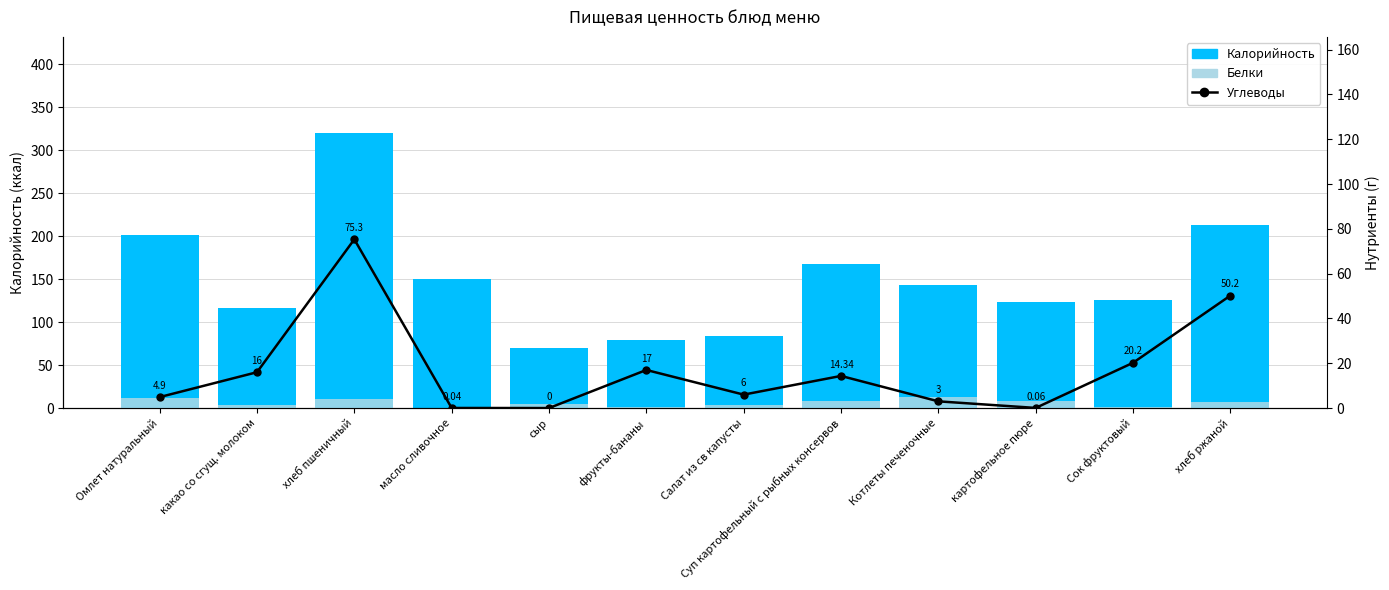

Count the number of categories in the chart.

12